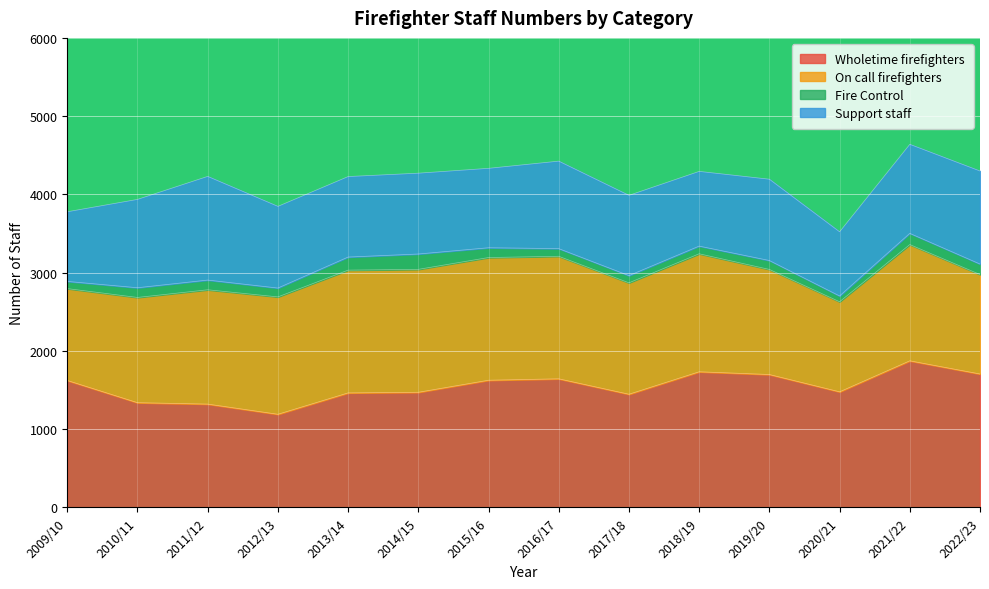

Reading right to left, extract all data points from this chart.

Wholetime firefighters: 2022/23=1705	2021/22=1873	2020/21=1477	2019/20=1698	2018/19=1733	2017/18=1446	2016/17=1643	2015/16=1625	2014/15=1471	2013/14=1463	2012/13=1190	2011/12=1320	2010/11=1338	2009/10=1622
On call firefighters: 2022/23=1271	2021/22=1486	2020/21=1151	2019/20=1343	2018/19=1508	2017/18=1424	2016/17=1566	2015/16=1568	2014/15=1571	2013/14=1569	2012/13=1500	2011/12=1461	2010/11=1345	2009/10=1174
Fire Control: 2022/23=134	2021/22=143	2020/21=74	2019/20=114	2018/19=98	2017/18=92	2016/17=98	2015/16=125	2014/15=196	2013/14=167	2012/13=113	2011/12=124	2010/11=124	2009/10=92
Support staff: 2022/23=1189	2021/22=1138	2020/21=820	2019/20=1039	2018/19=955	2017/18=1026	2016/17=1118	2015/16=1015	2014/15=1033	2013/14=1029	2012/13=1044	2011/12=1325	2010/11=1129	2009/10=890